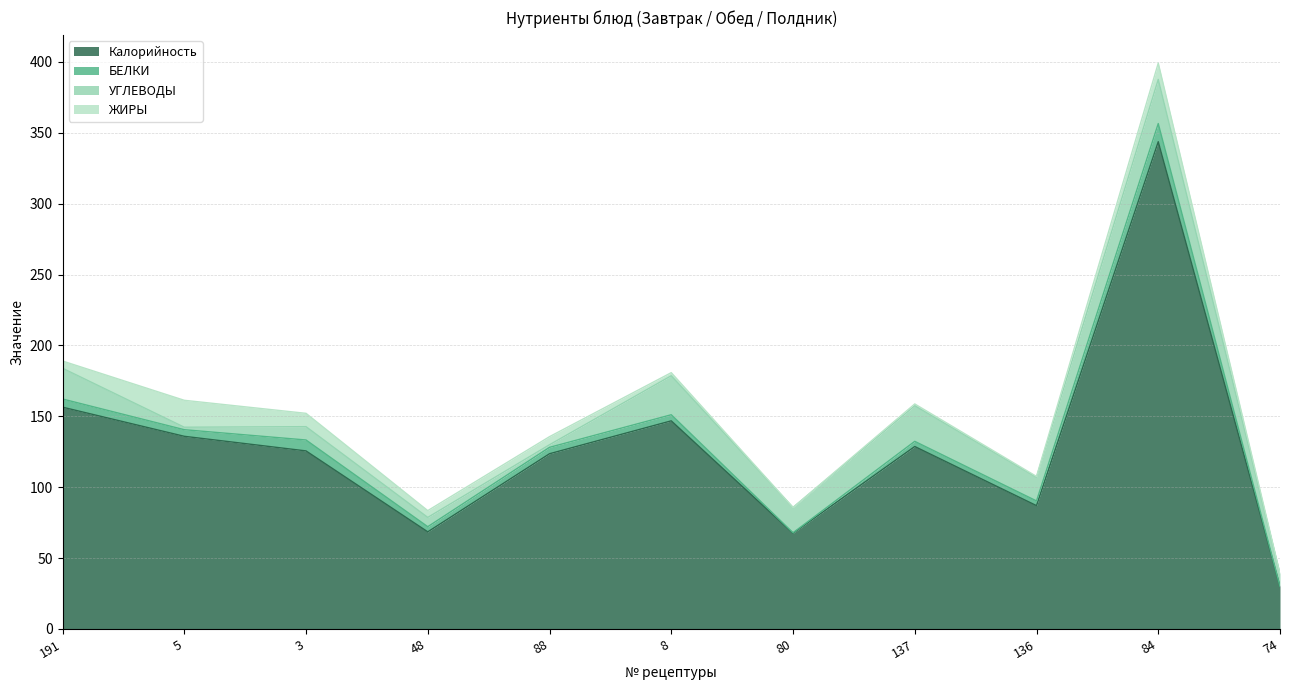

What are all the series names shown in the legend?

Калорийность, БЕЛКИ, УГЛЕВОДЫ, ЖИРЫ